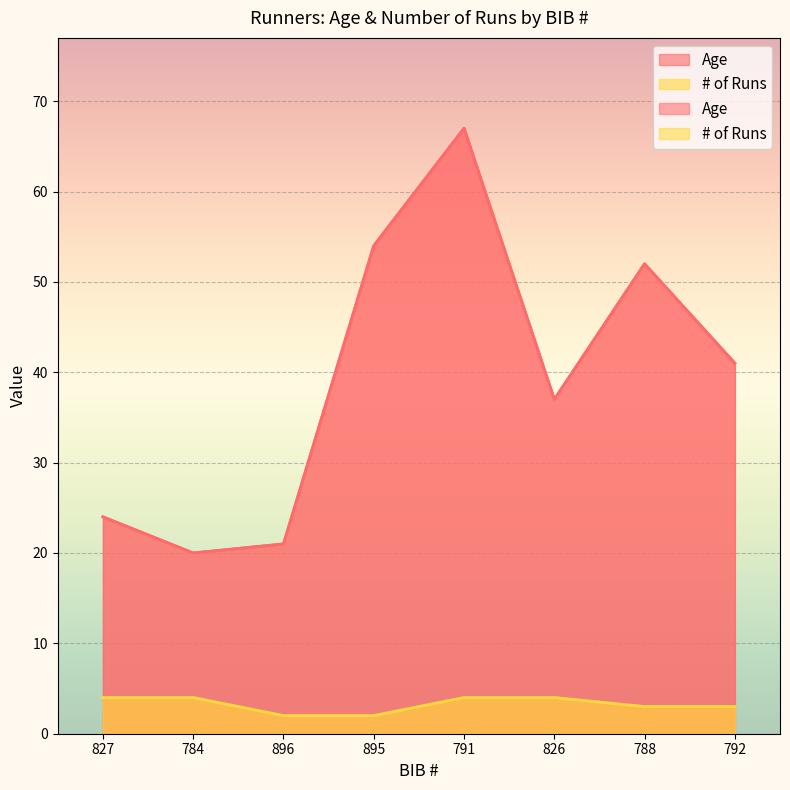

Where is Age nearest to the value 43?

792